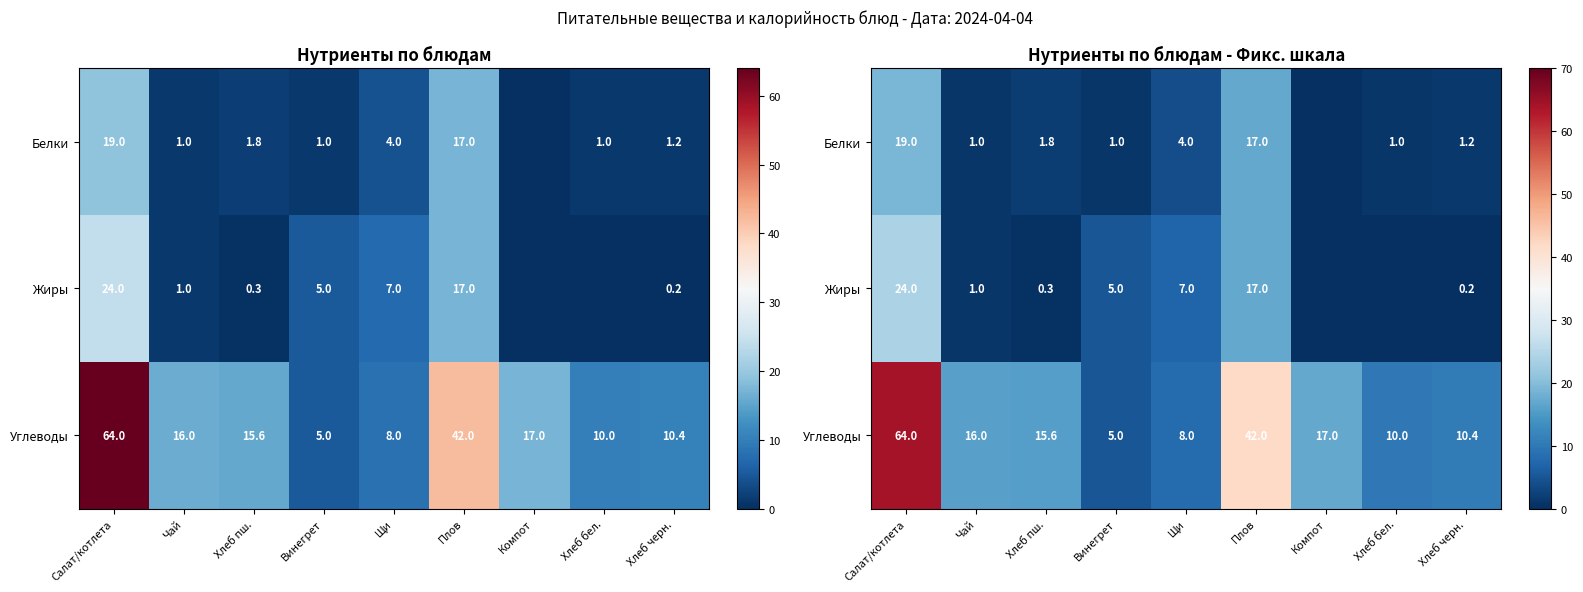

Is it true that Белки equals 1.2 at Хлеб черн.?

True